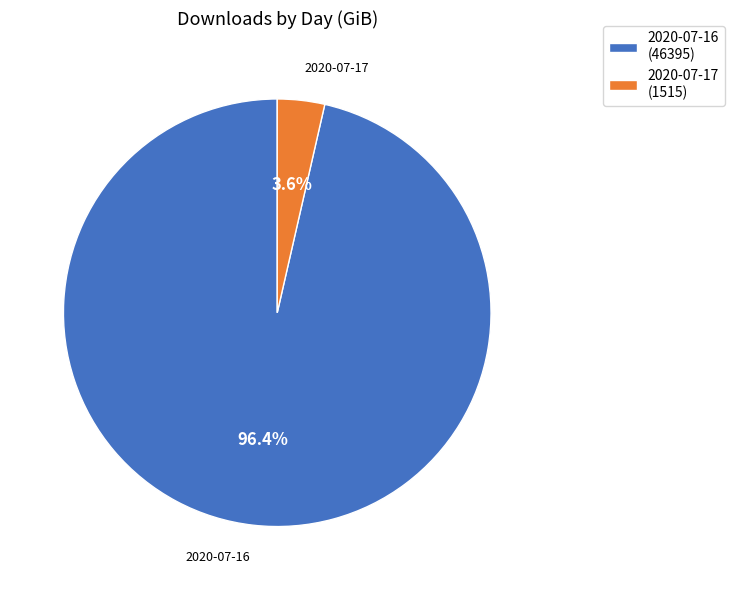

What percentage is NOT represented by 2020-07-16?

3.6%